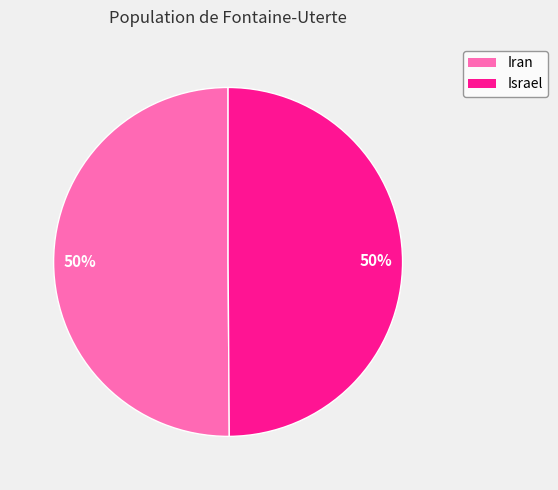

To the nearest percent, what is the combined percentage of Iran and Israel?

100%